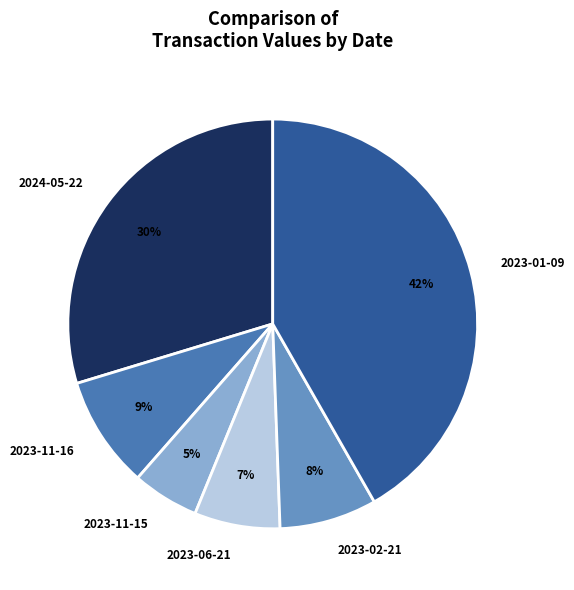

Is it true that 2023-01-09 is 29% of the pie?

False